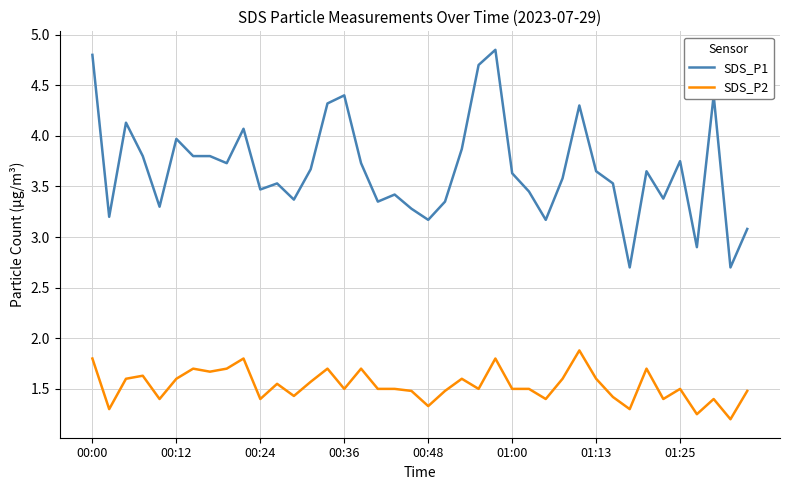

Which series has the largest total across all categories?

SDS_P1